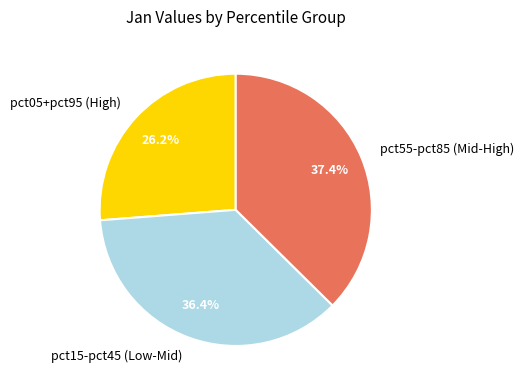

What percentage do pct55-pct85 (Mid-High) and pct15-pct45 (Low-Mid) together represent?

73.8%